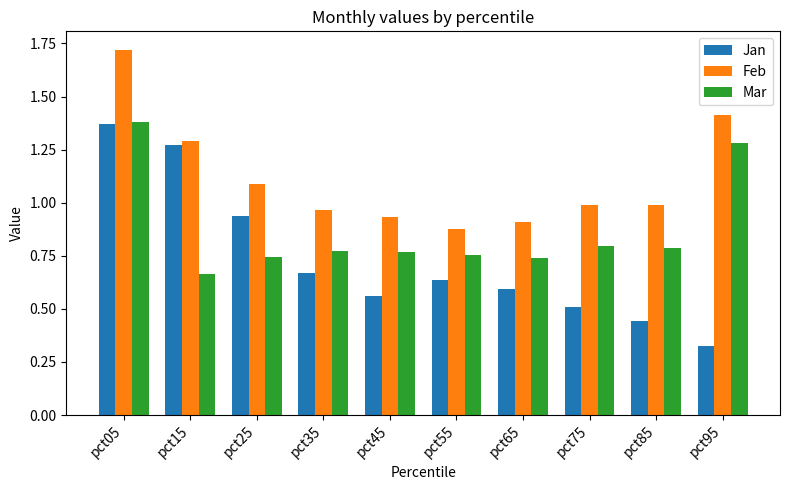

How many bars are there in each group?

3